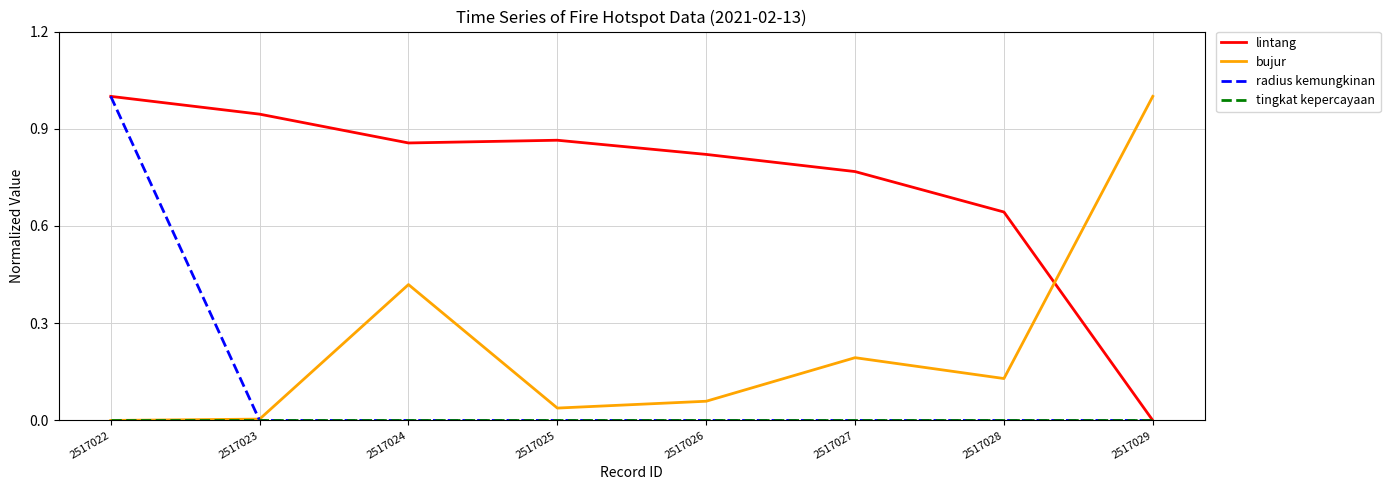

How many lines are shown in the chart?

4